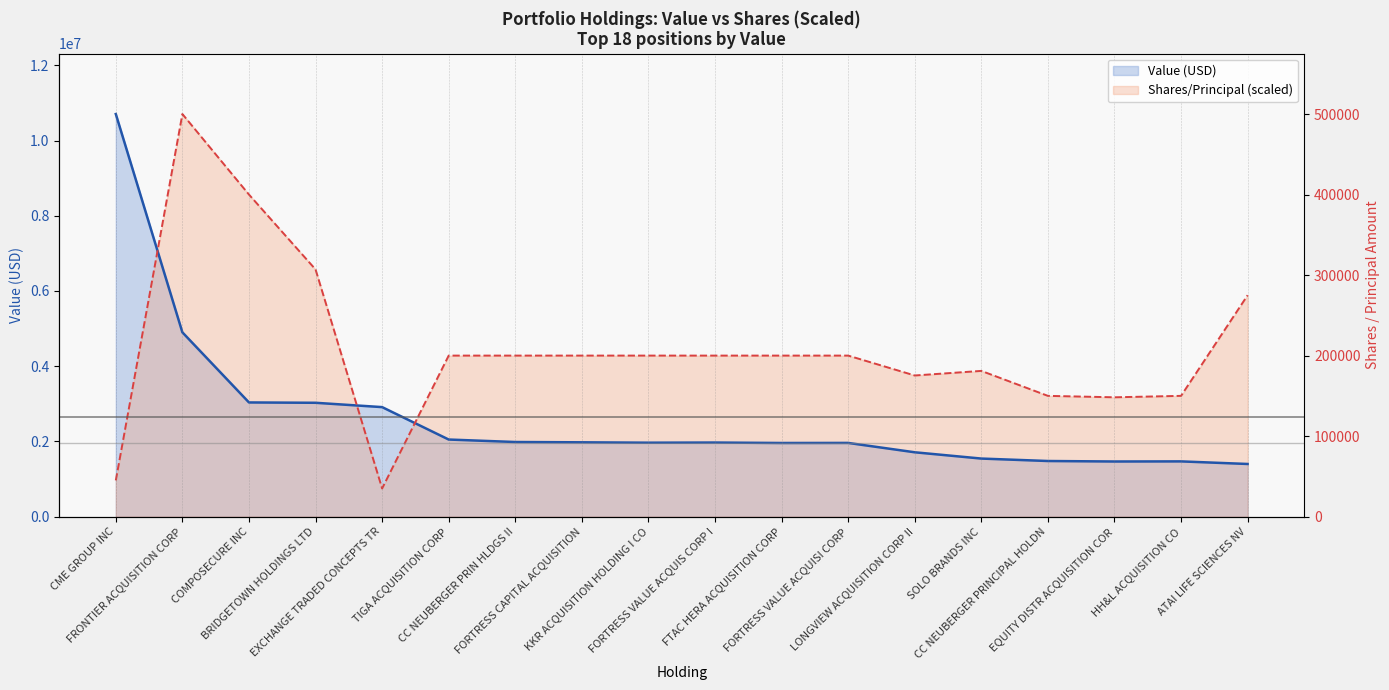

What is the sum of the Value (USD) values at FORTRESS CAPITAL ACQUISITION and FRONTIER ACQUISITION CORP?

6876000.0